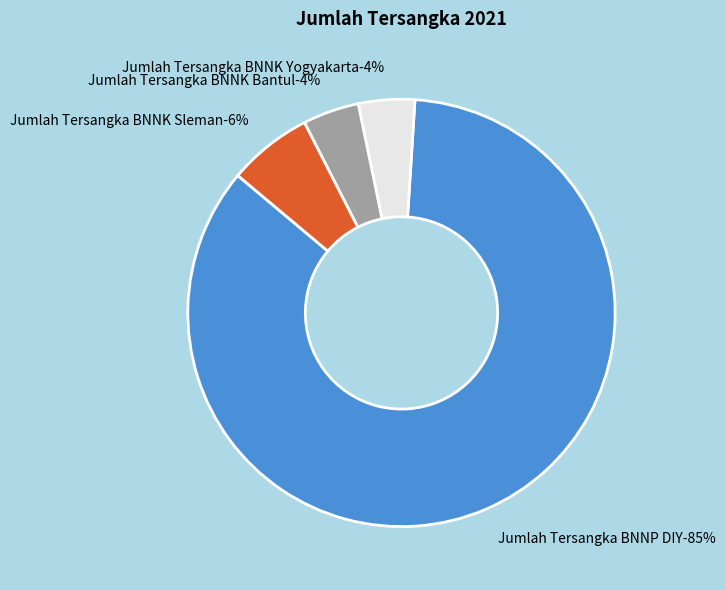

How many segments does this pie chart have?

4